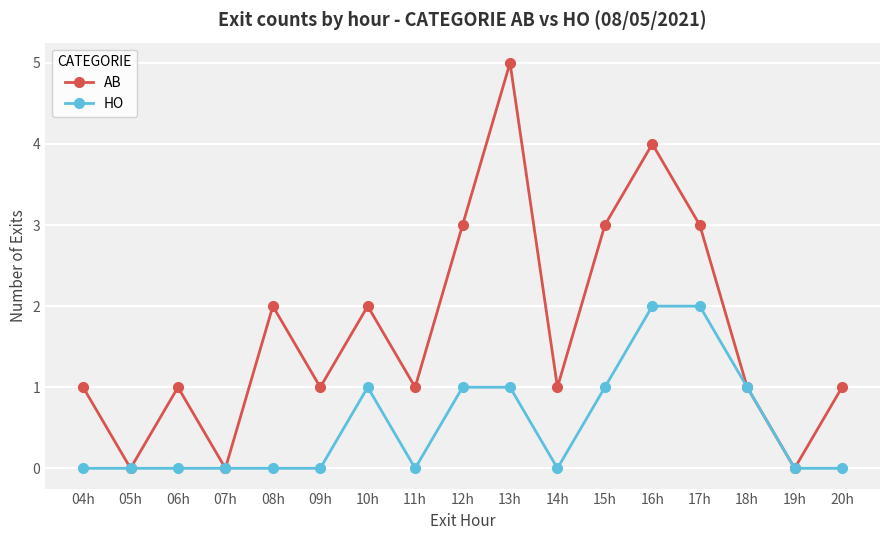

Is it true that HO equals -1 at 06h?

False